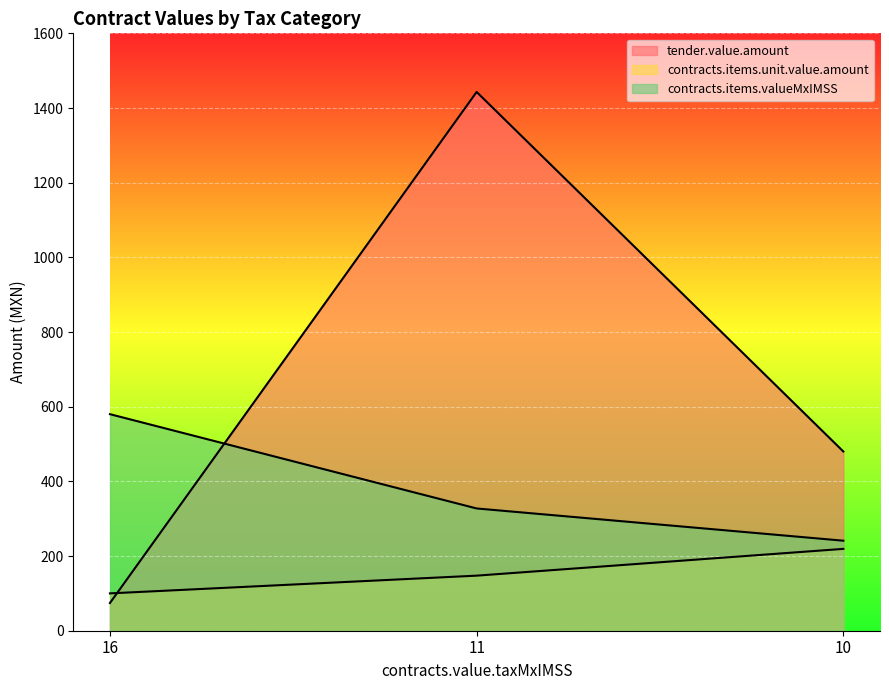

At which category does the chart reach its minimum across all series?

16